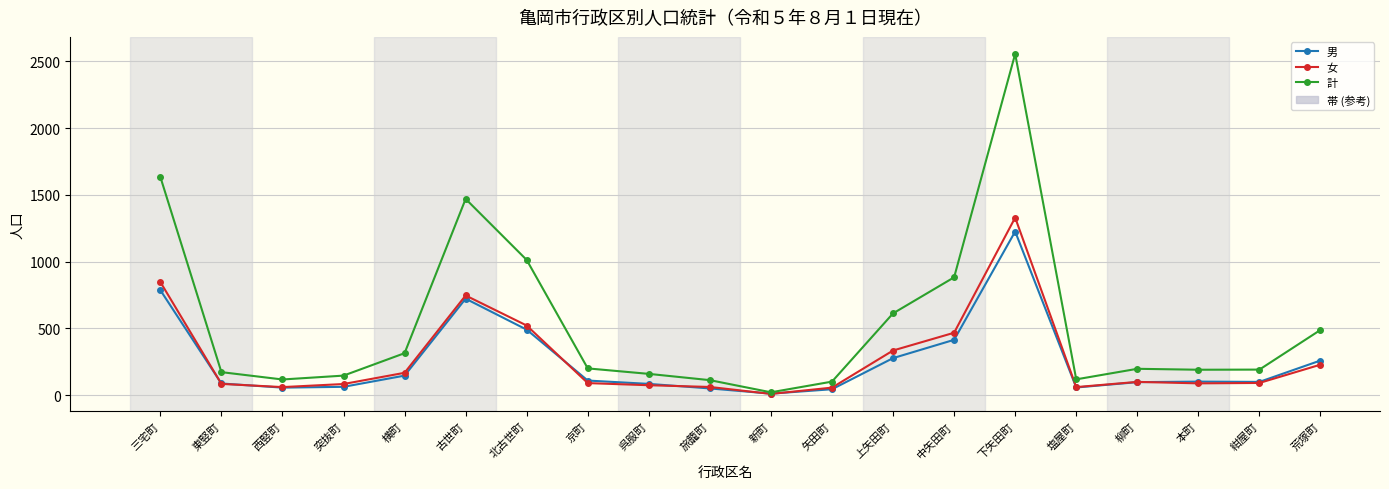

How many values in the 計 series are below 198?

10